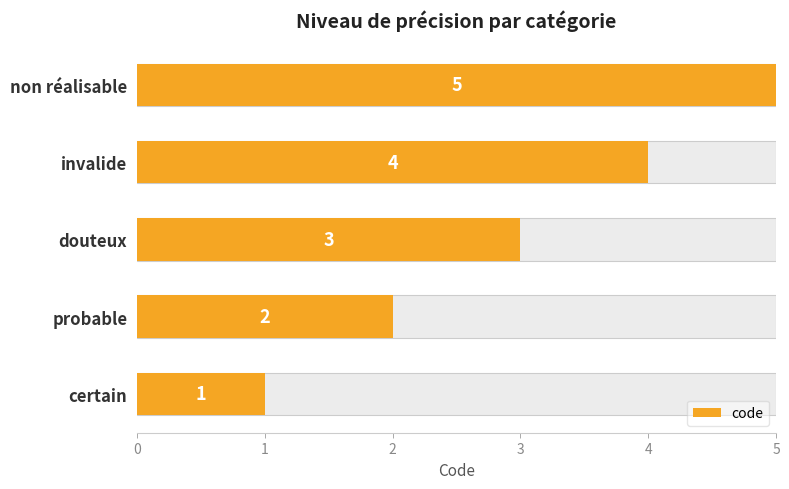

What is the value of the 5th bar from the left?

5